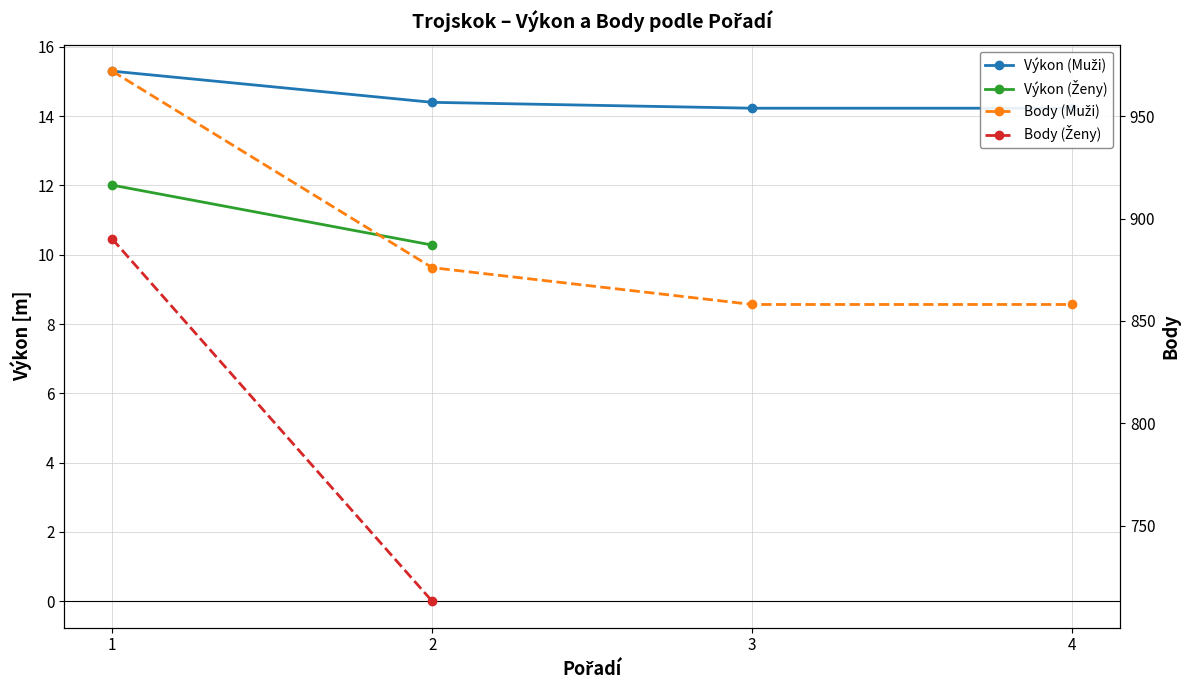

What is the greatest value displayed?

972.0